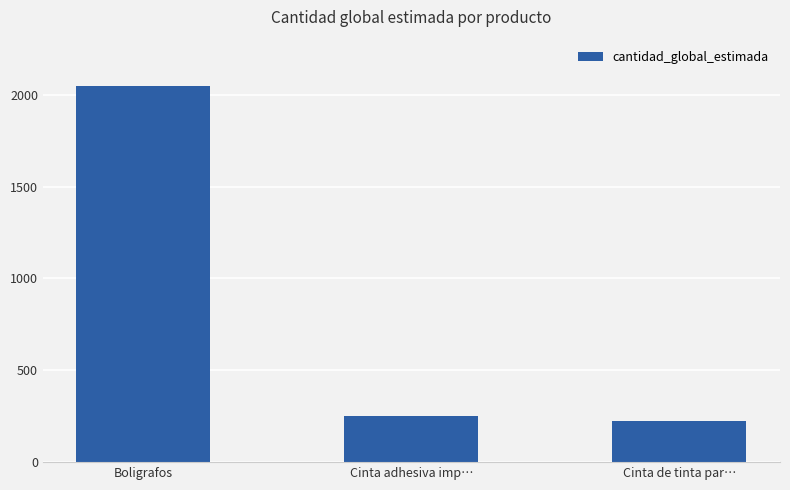

Which label corresponds to the smallest value in the chart?

Cinta de tinta par…